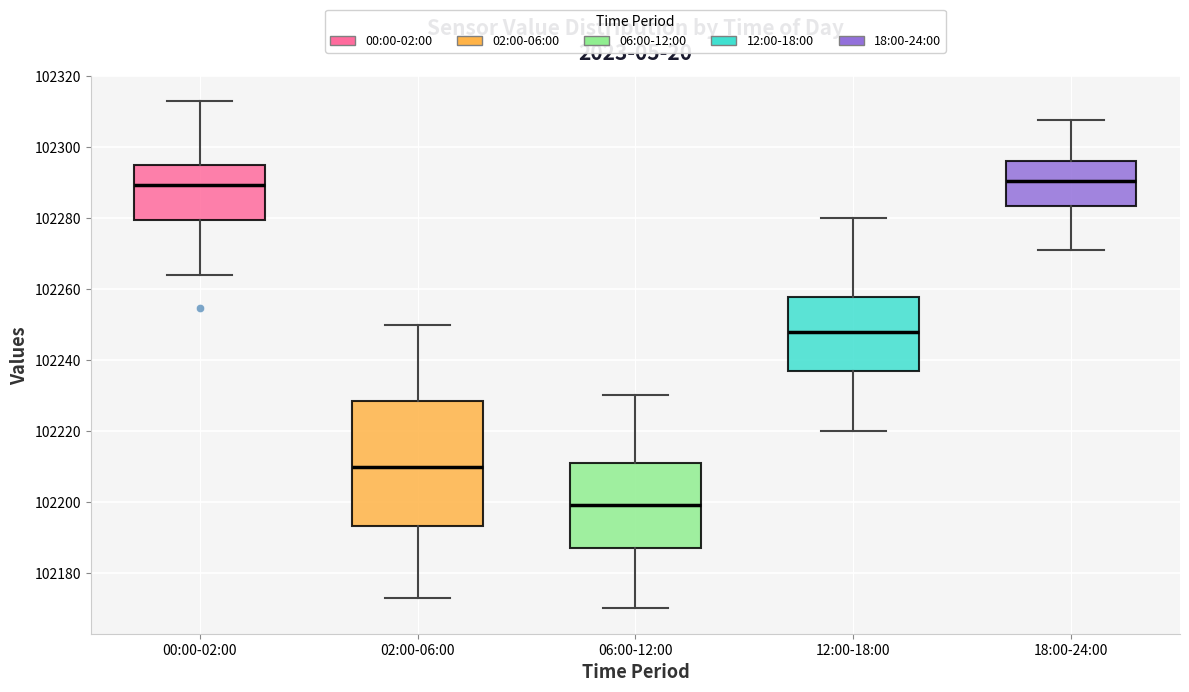

Which box is the tallest, from its lower edge to its upper edge?

02:00-06:00